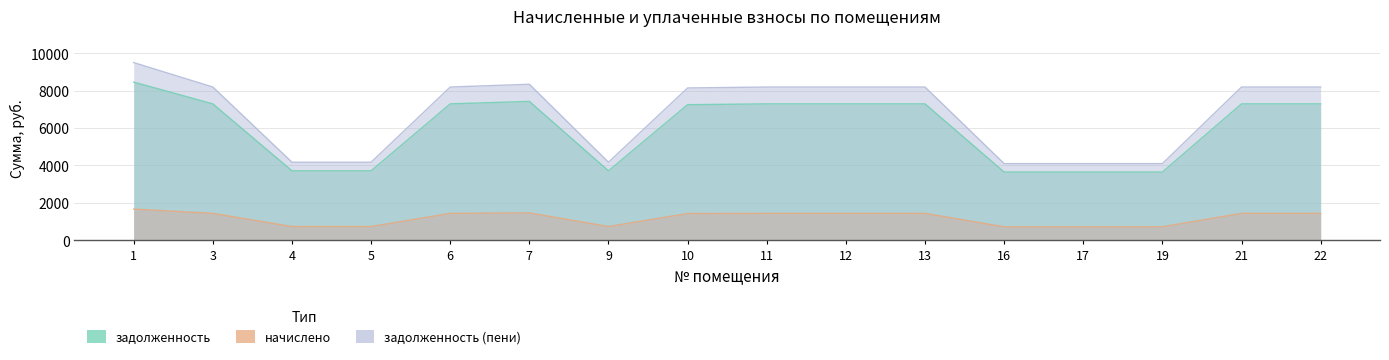

List the series in order of their peak value, lowest first.

начислено, задолженность, задолженность (пени)